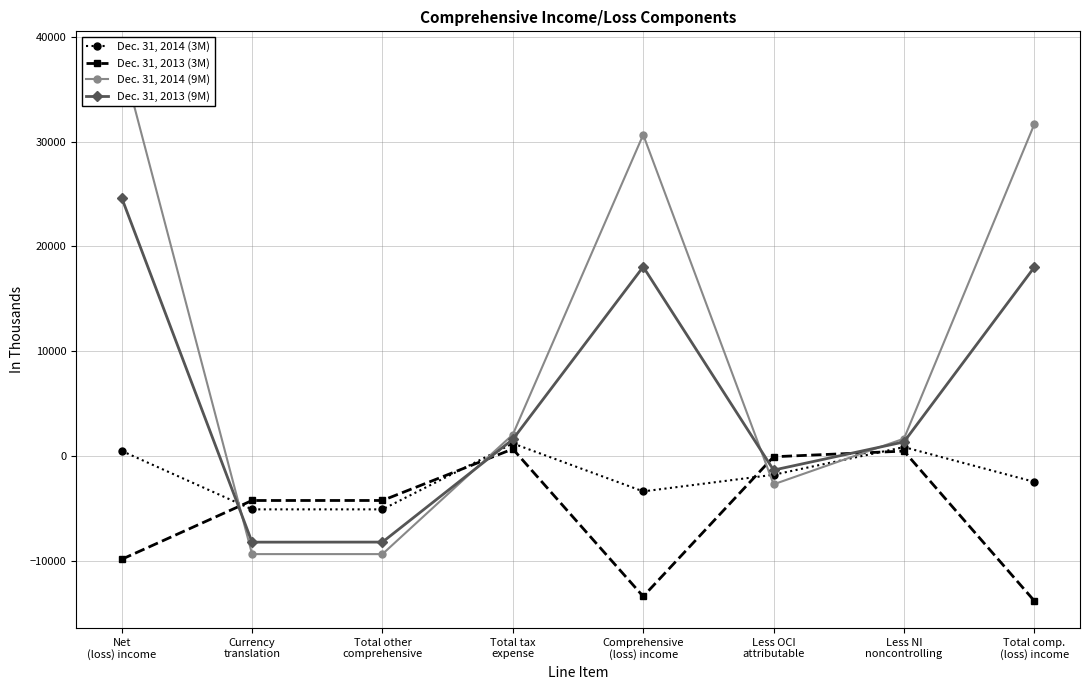

Is the value of Dec. 31, 2014 (3M) at Less NI
noncontrolling greater than the value of Dec. 31, 2013 (9M) at Currency
translation?

Yes